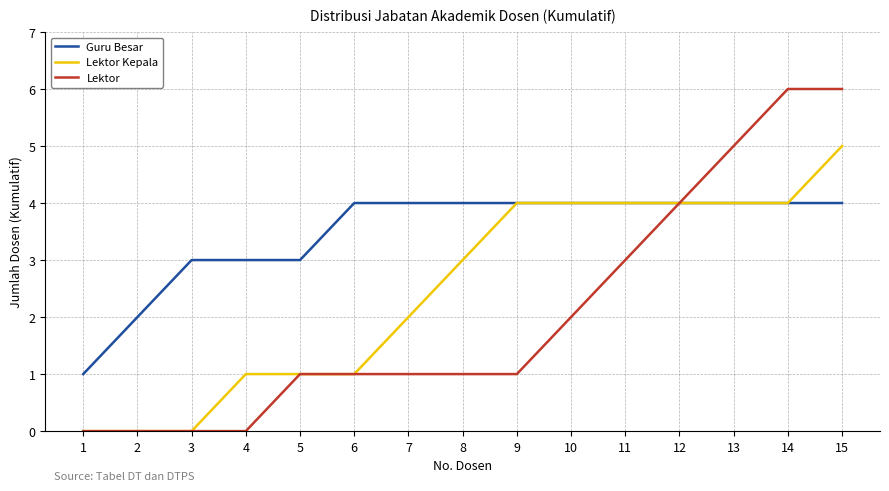

The Lektor series shows -3 at 2. True or false?

False